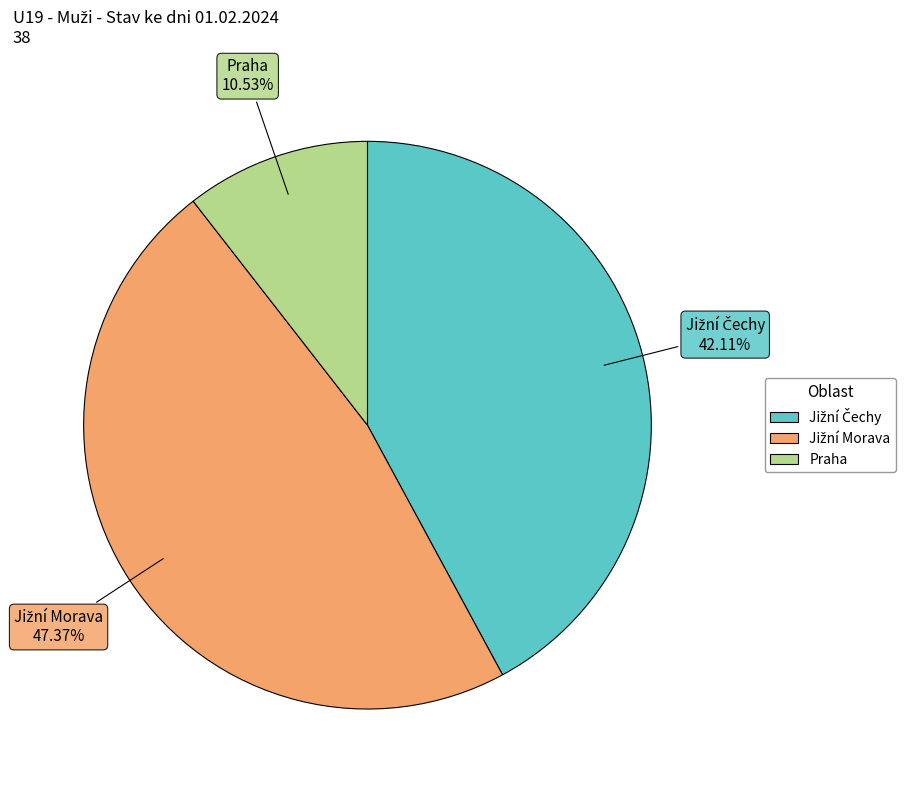

Is there a majority slice in this chart?

No